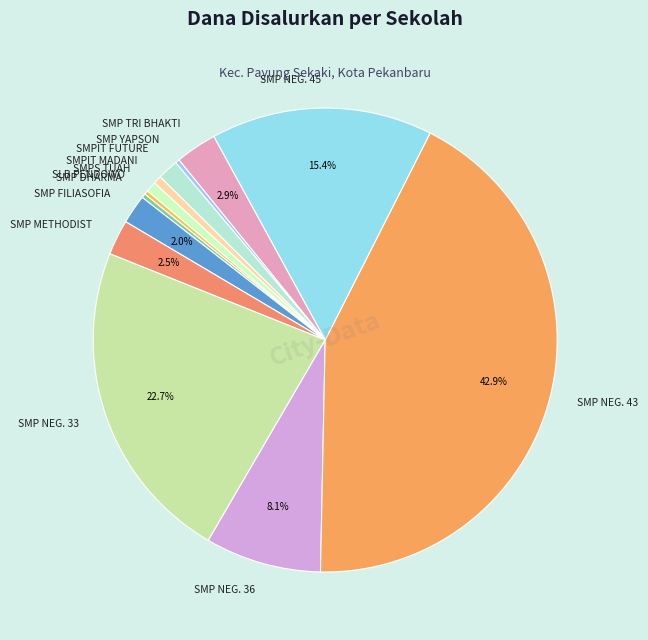

Is SMP DHARMA the majority of the pie?

No